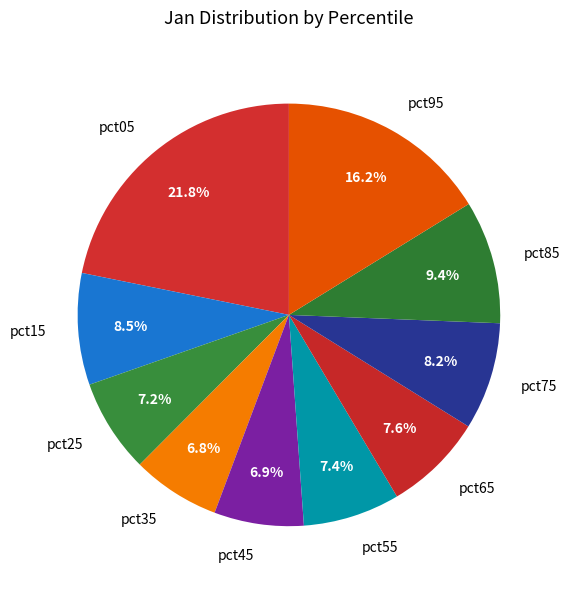

True or false: pct35 accounts for 7% of the total.

True